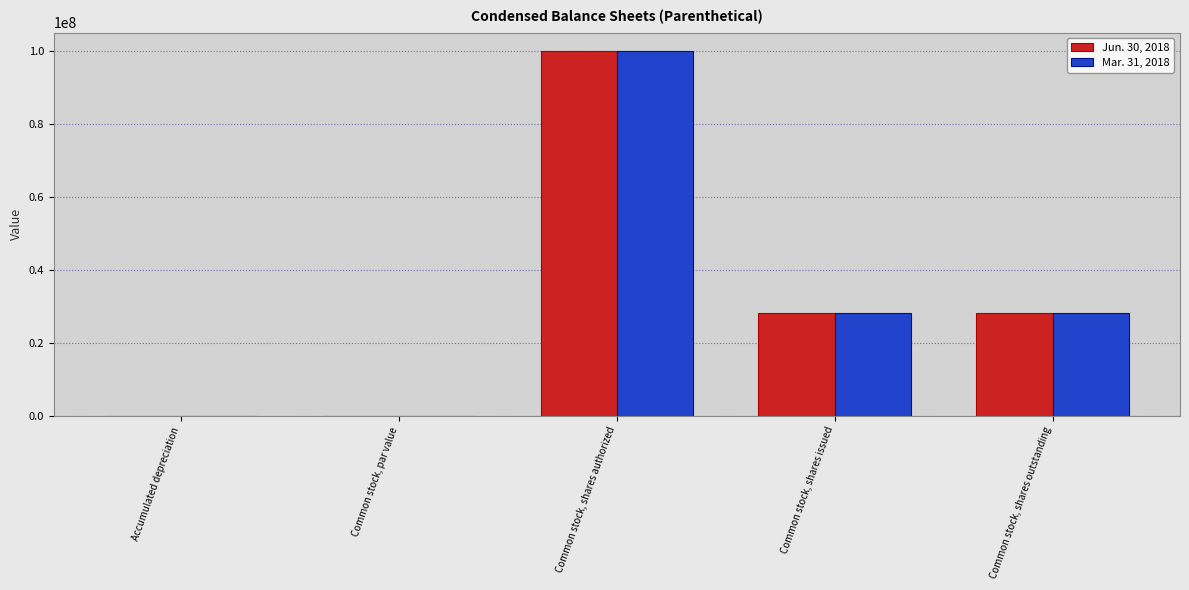

What is the sum of all Mar. 31, 2018 values?

156141071.0